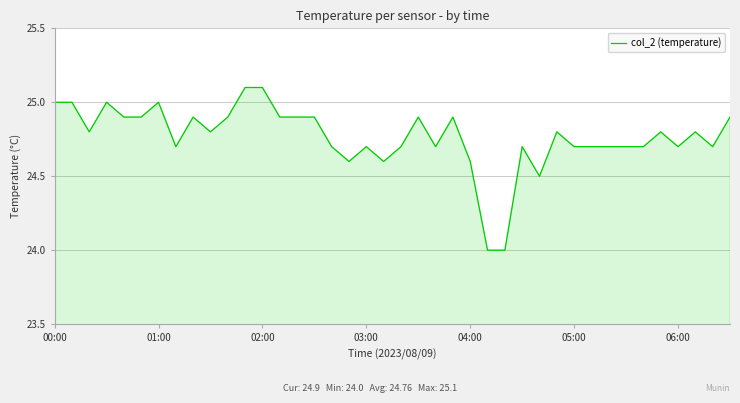

What is the minimum value shown in the chart?

24.0